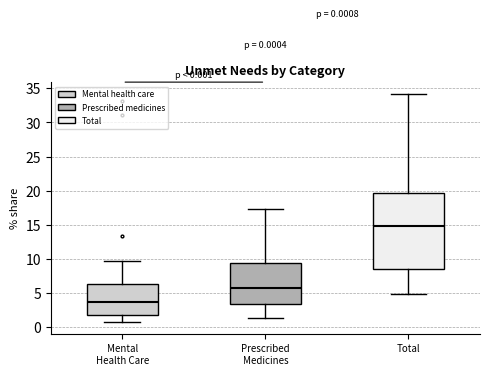

Which box's median line is the lowest?

Mental Health Care